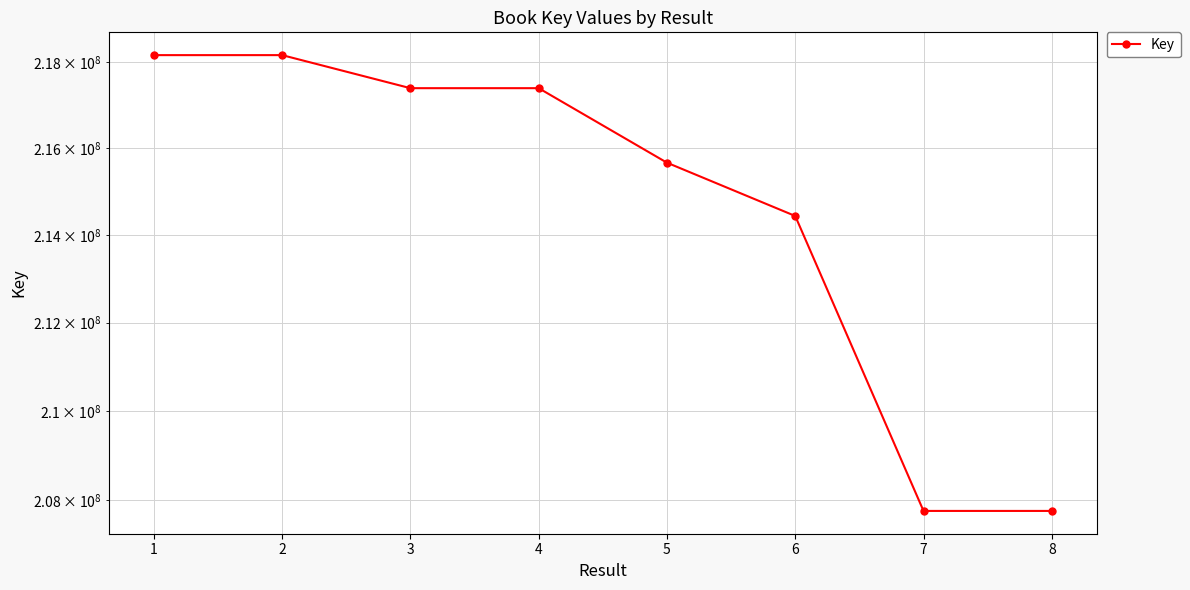

At which label does the data first exceed 217396862?

1